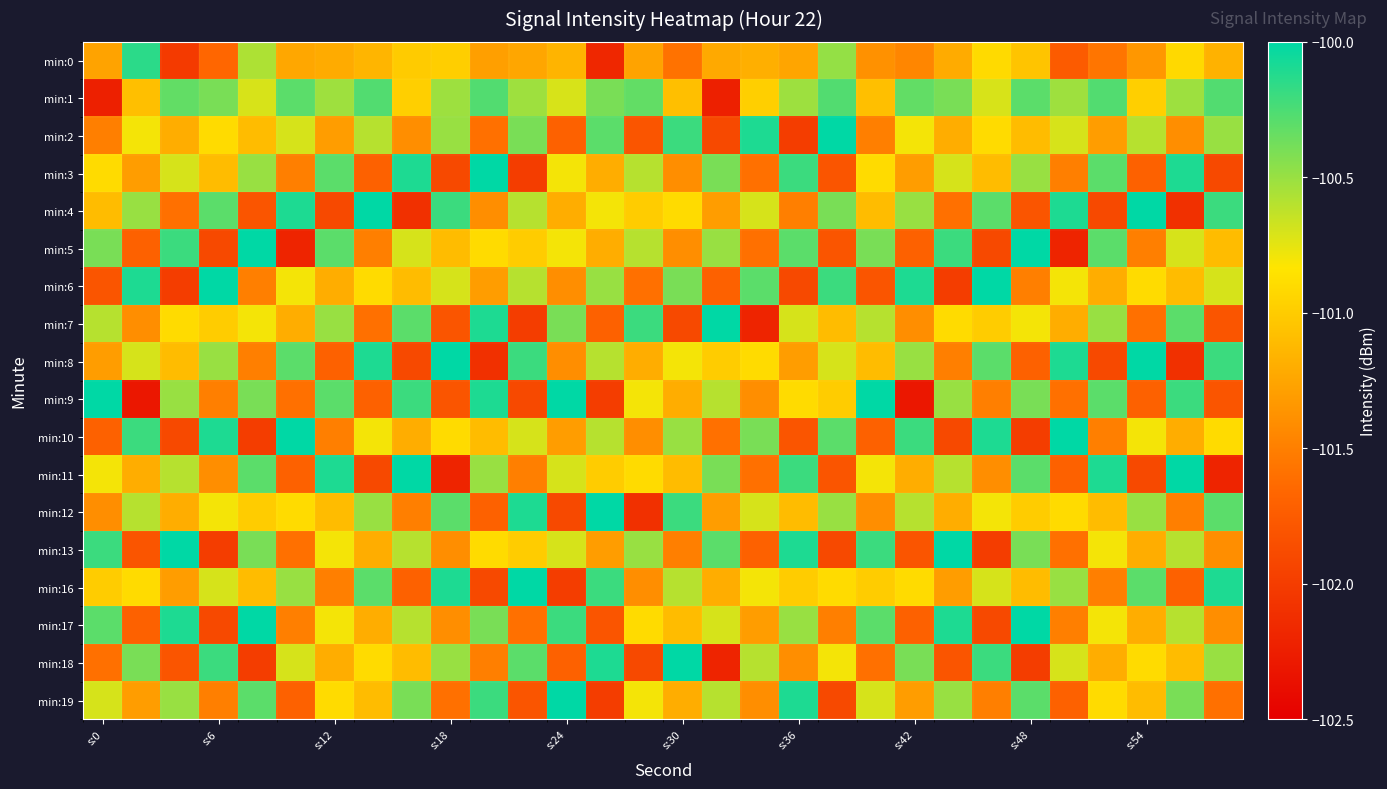

How many categories are shown in the chart?

30